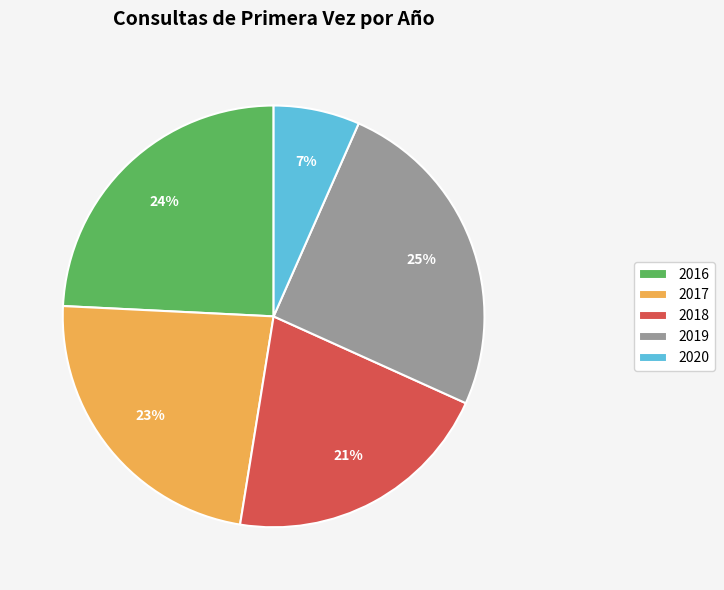

To the nearest percent, what is the average slice percentage?

20%